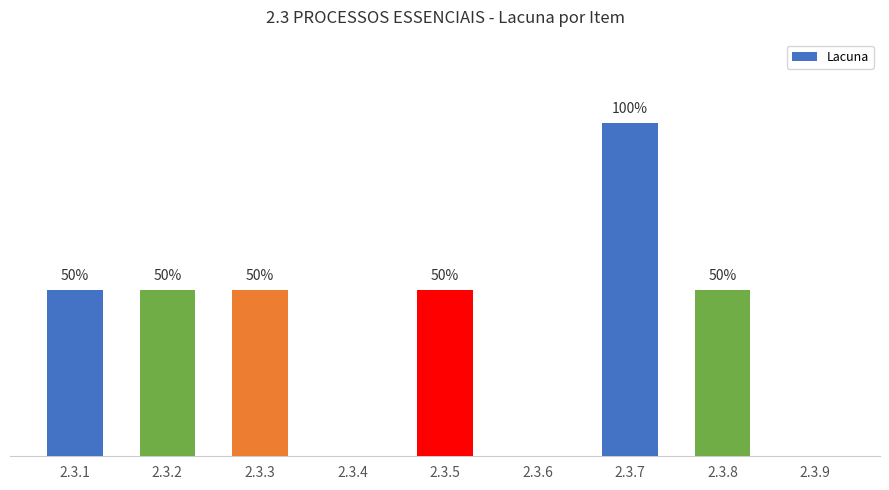

Does the chart contain any negative values?

No